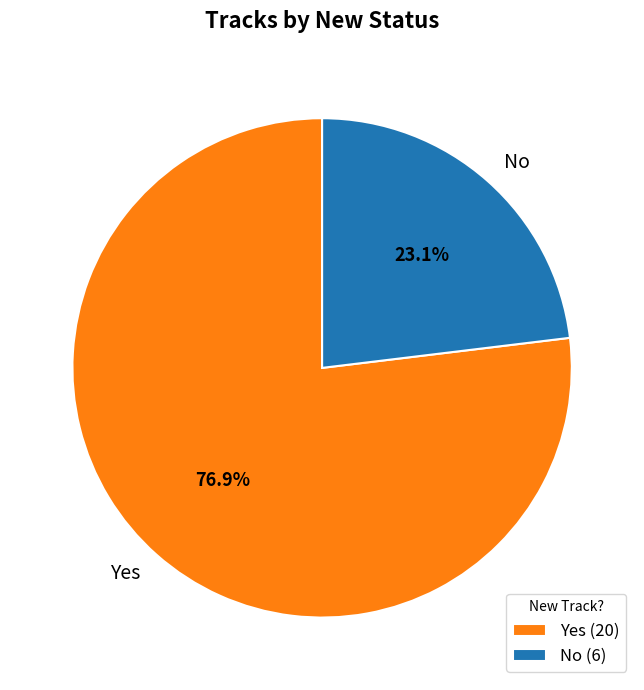

To the nearest percent, what is the difference between the largest and smallest slice percentages?

54%